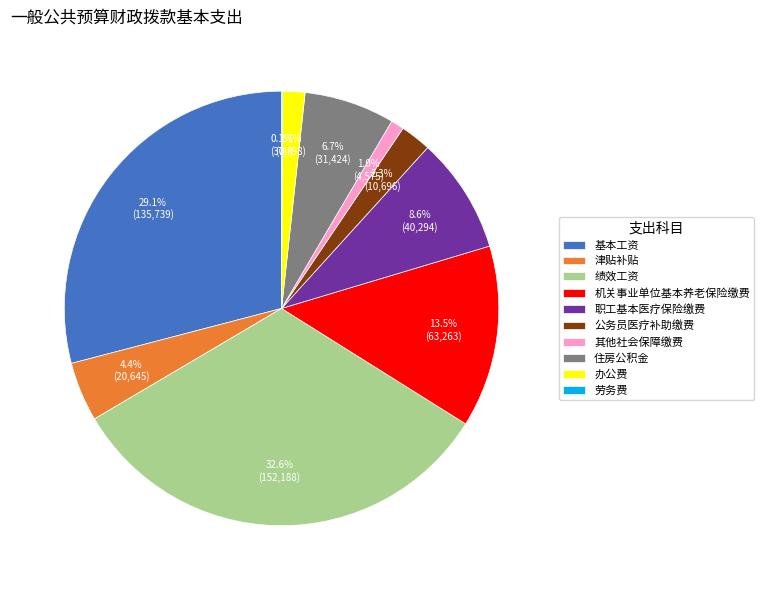

Which slice is the largest?

绩效工资